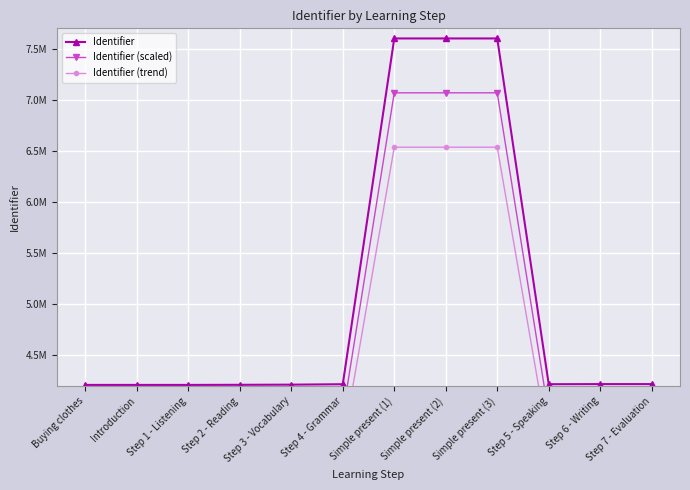

What is the sum of all Identifier values?

60735589.0